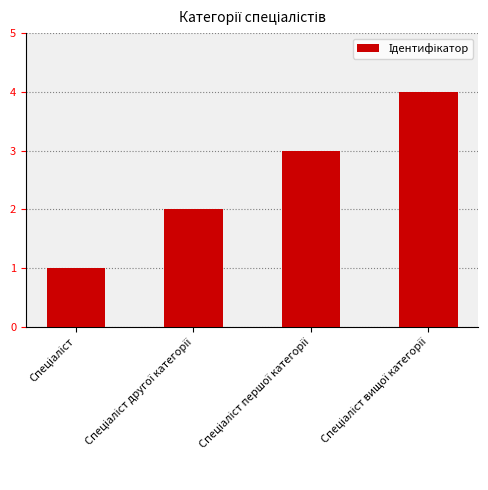

How many data points are less than 3?

2